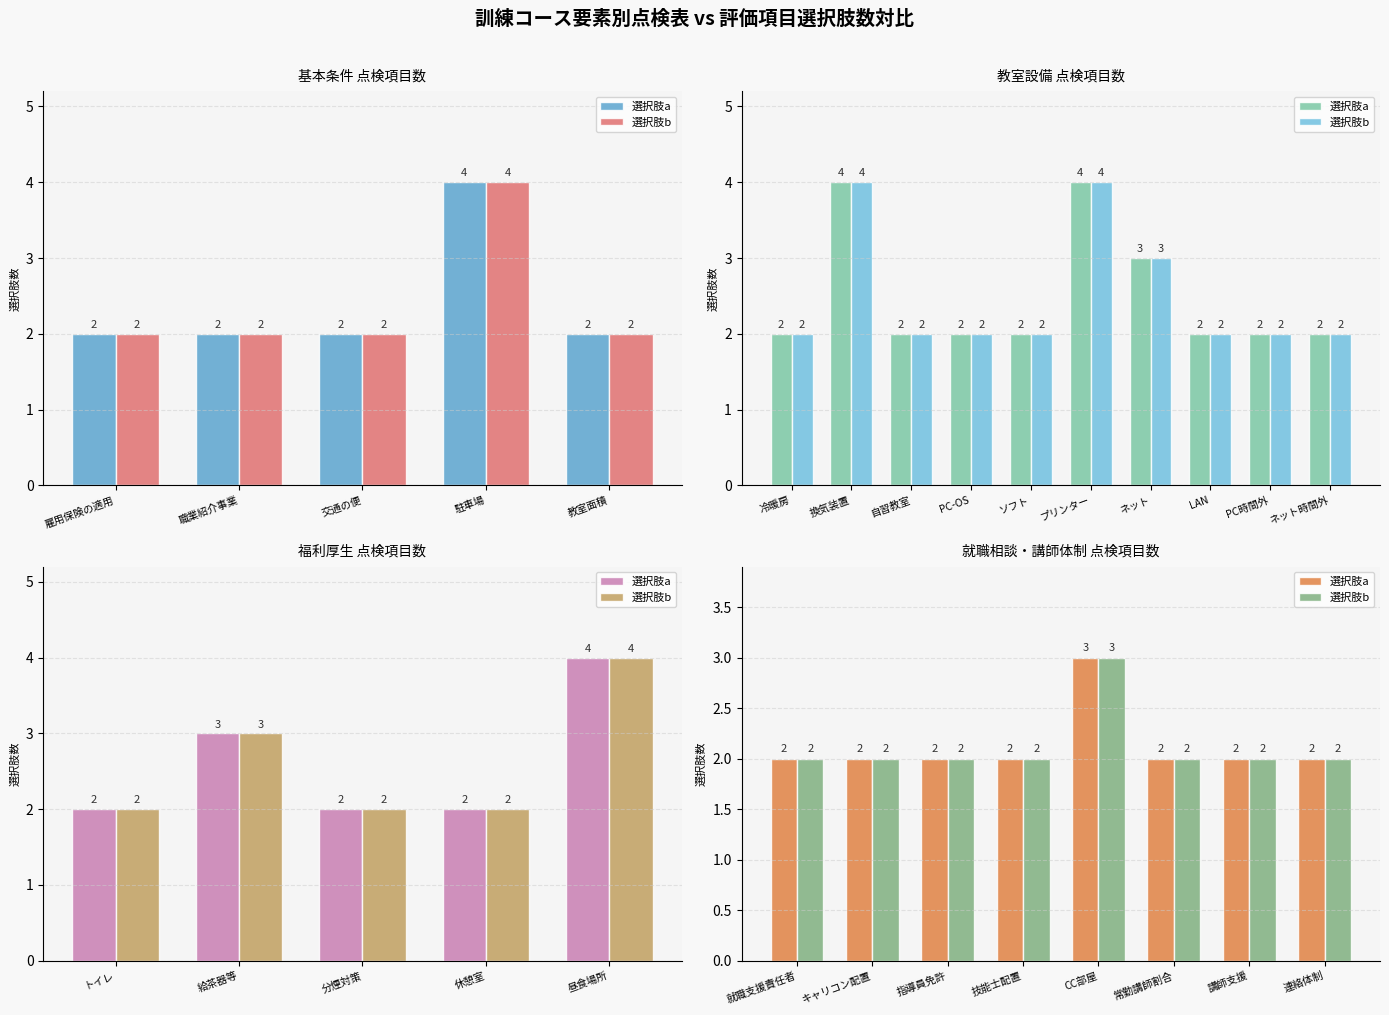

What are all the series names shown in the legend?

選択肢a, 選択肢b